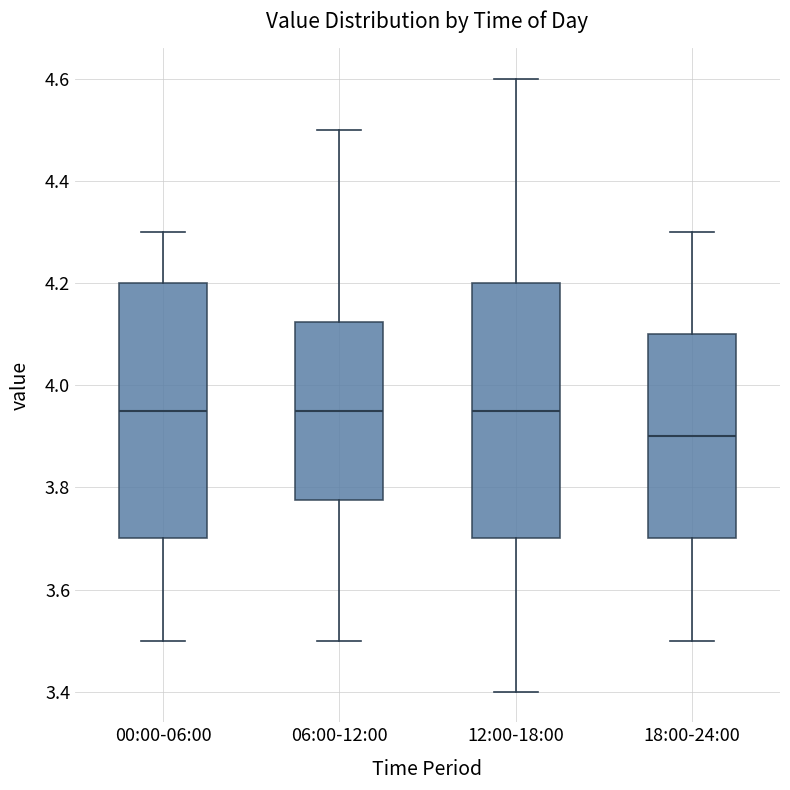

Where does the lower whisker of the box for 12:00-18:00 end on the y-axis? The values are not printed on the chart, so give them approximately, as read against the axis.

3.40